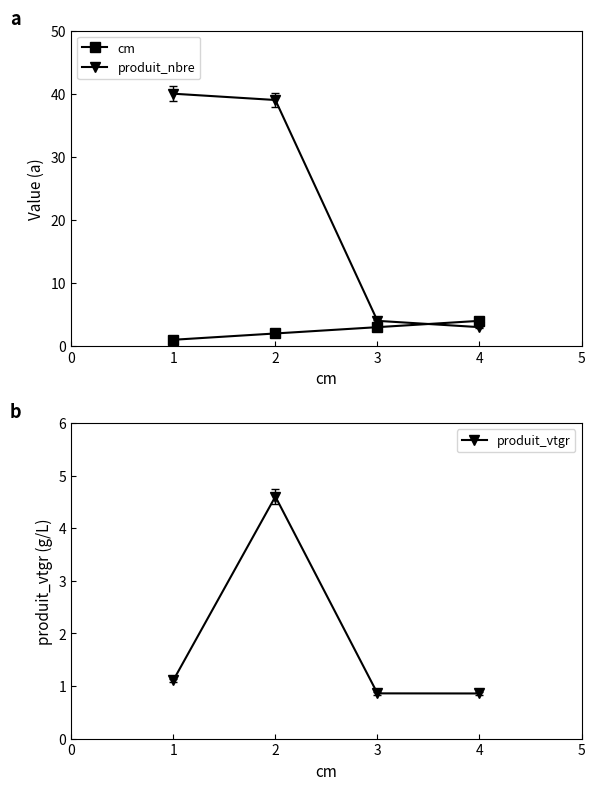

What is the value of the produit_vtgr point at the 4th from the left?

0.9